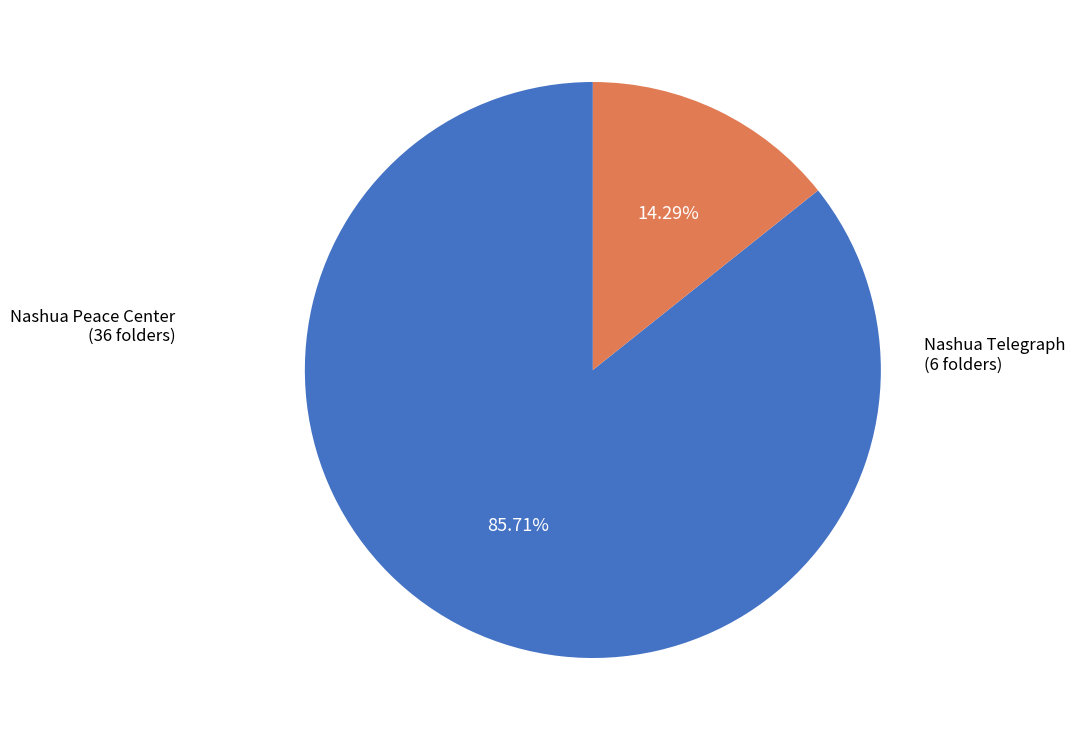

Is there any slice that represents more than half of the pie?

Yes